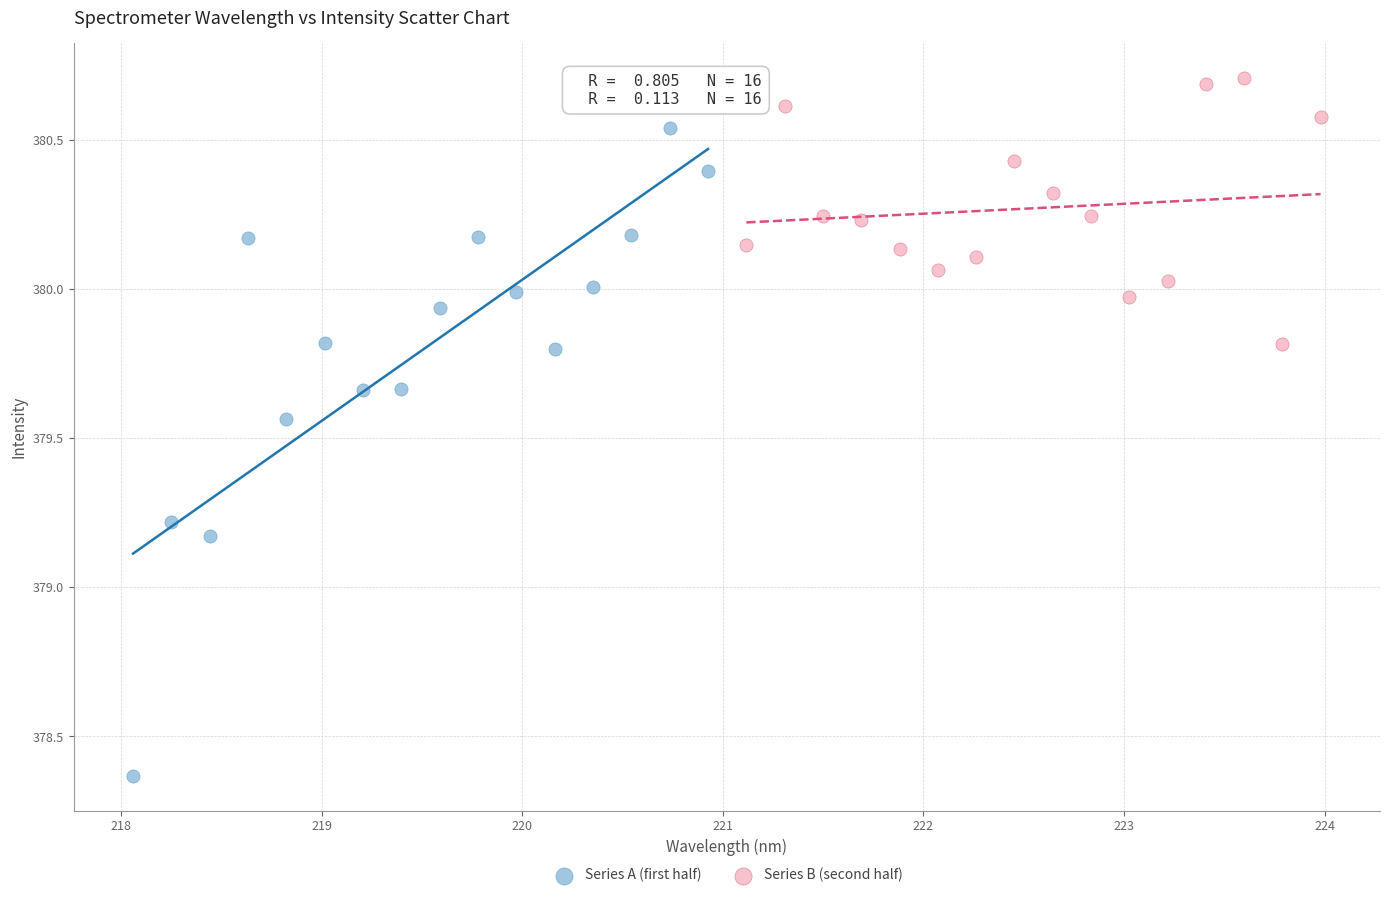

Which series has the largest Y range (max minus min)?

Series A (first half)